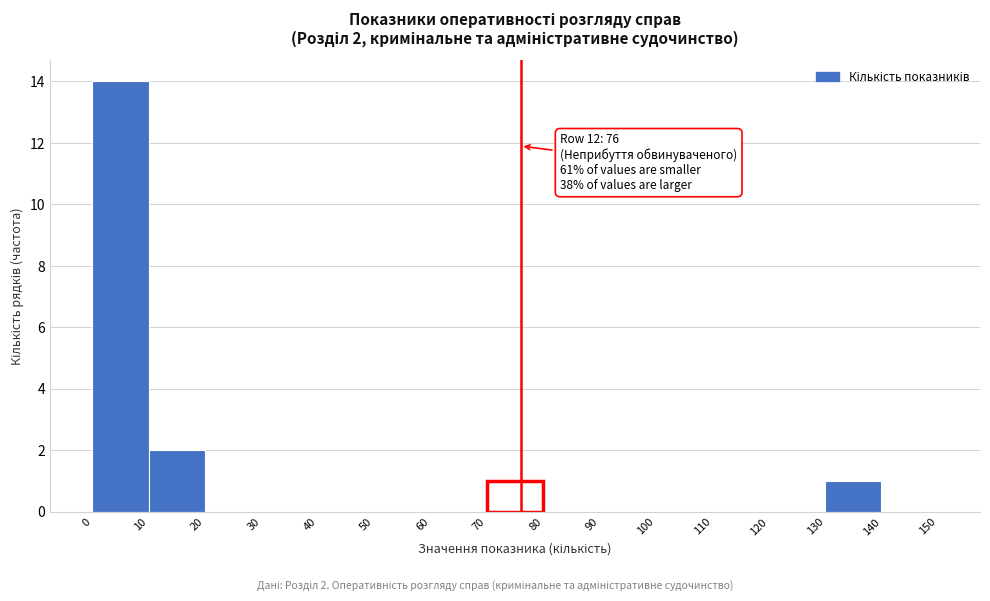

Over which range of the x-axis is the bar tallest?

0 to 10